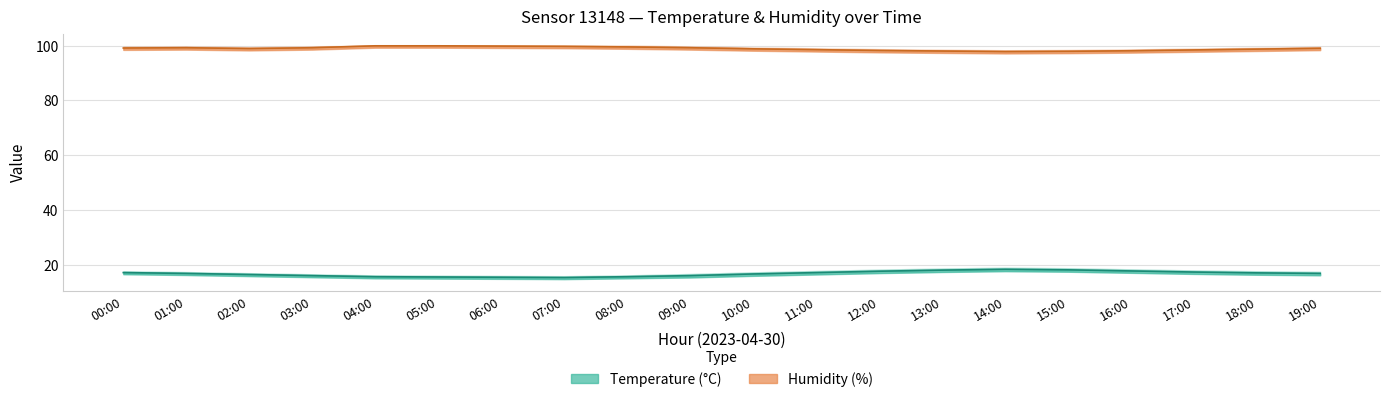

What is the label of the 7th point from the right?

13:00